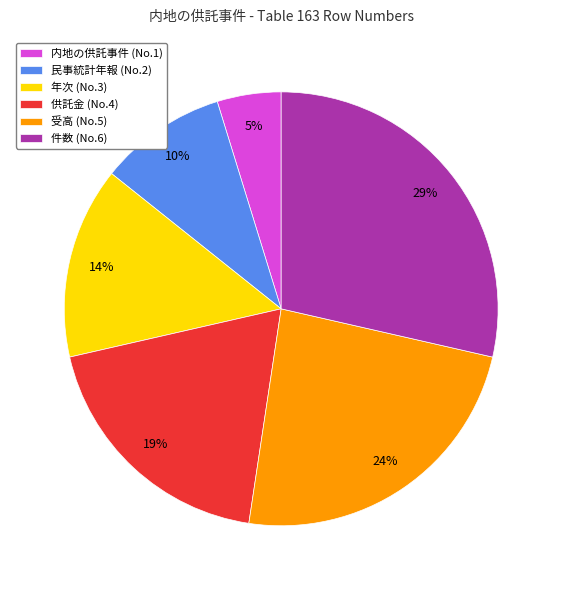

Count the number of slices in the pie.

6